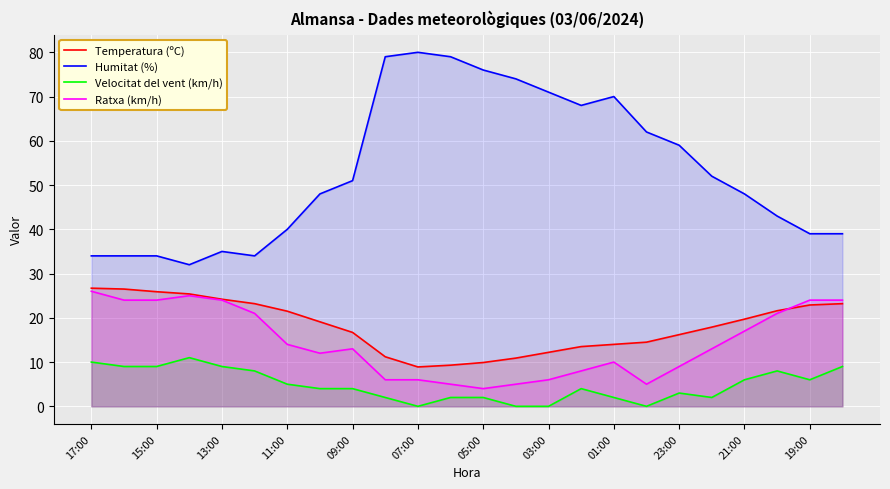

What is the sum of the Ratxa (km/h) values at 15:00 and 01:00?

34.0